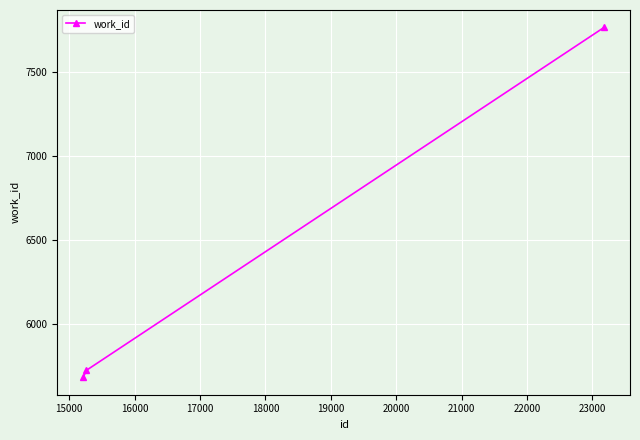

What is the value of the 3rd point from the left?

7762